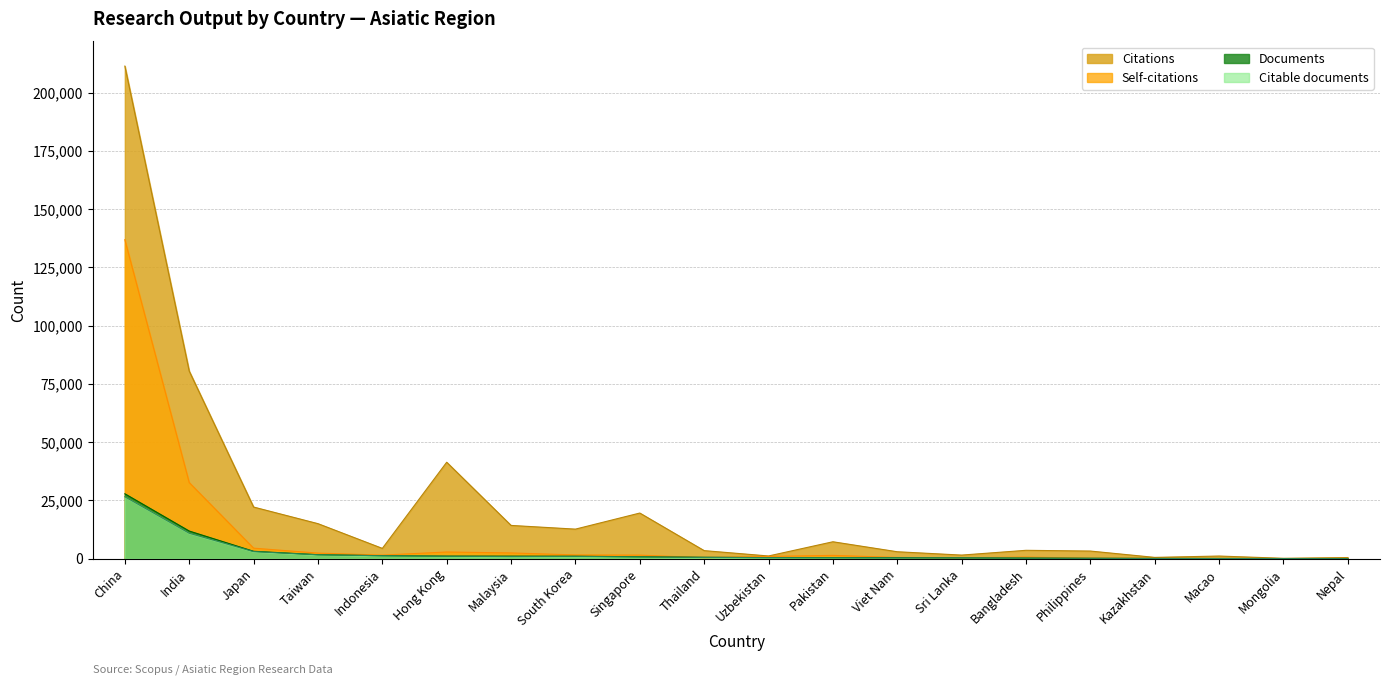

What is the difference between the Citable documents values at Philippines and Indonesia?

1097